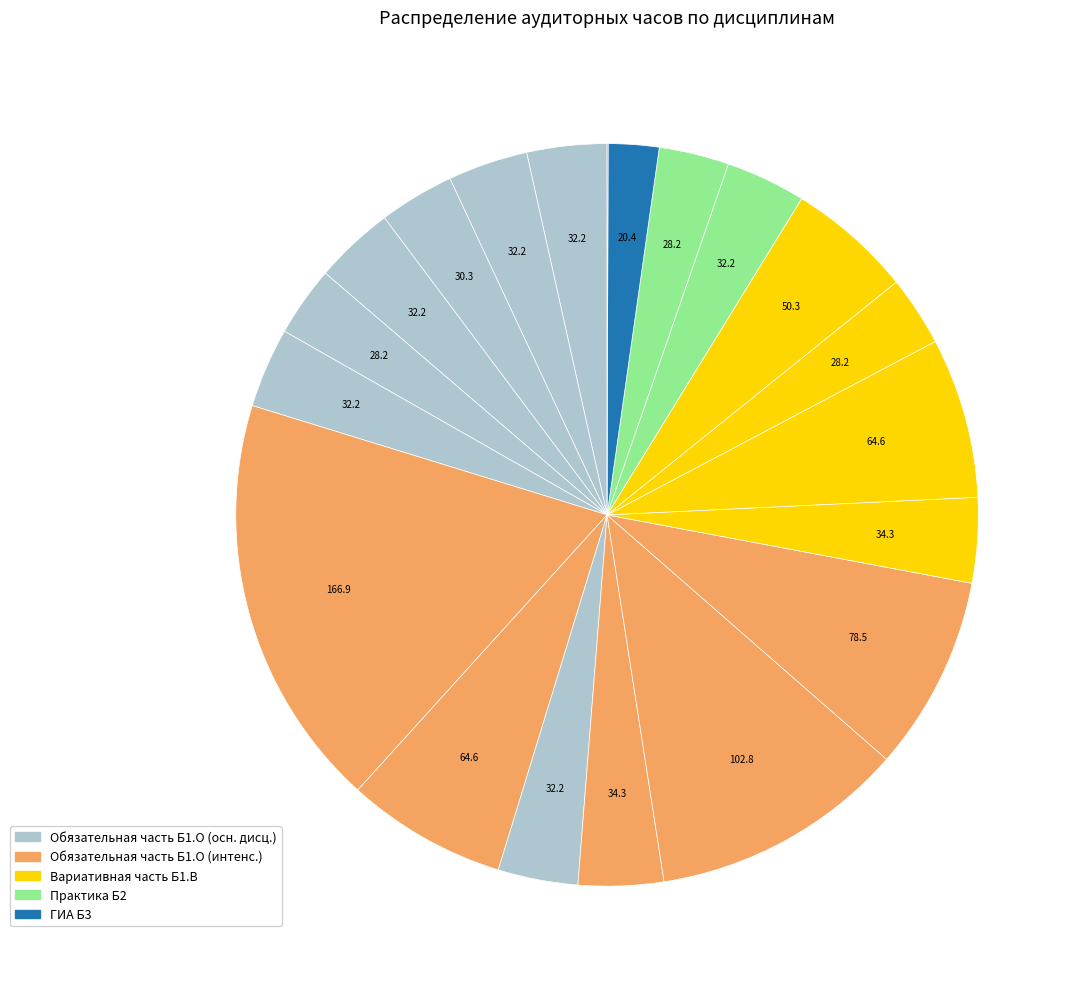

To the nearest percent, what is the difference between the largest and smallest slice percentages?

18%